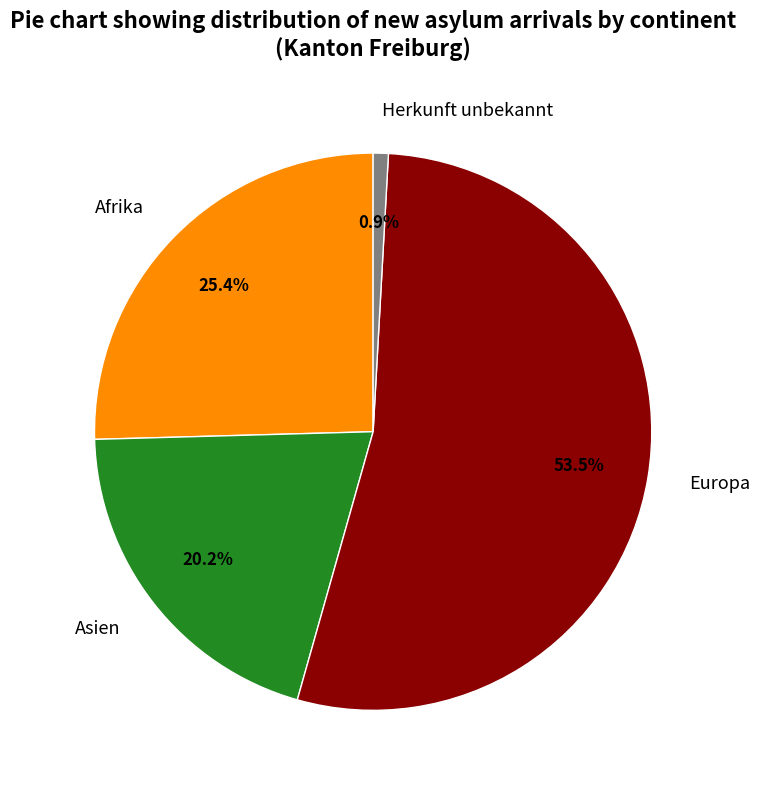

Which has a higher value, Afrika or Asien?

Afrika